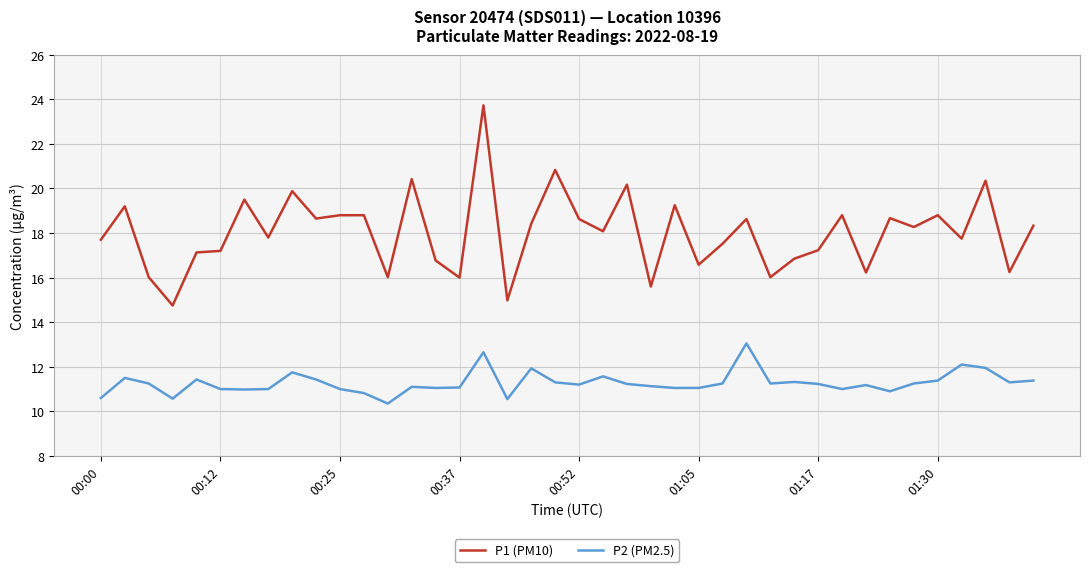

What is the difference between the maximum and minimum values in the P2 (PM2.5) series?

2.7